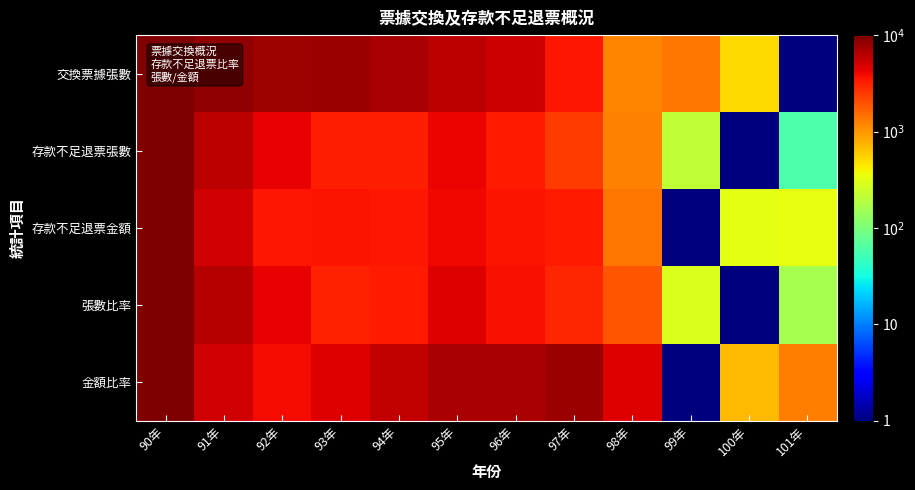

Which category has the lowest value across all series?

101年